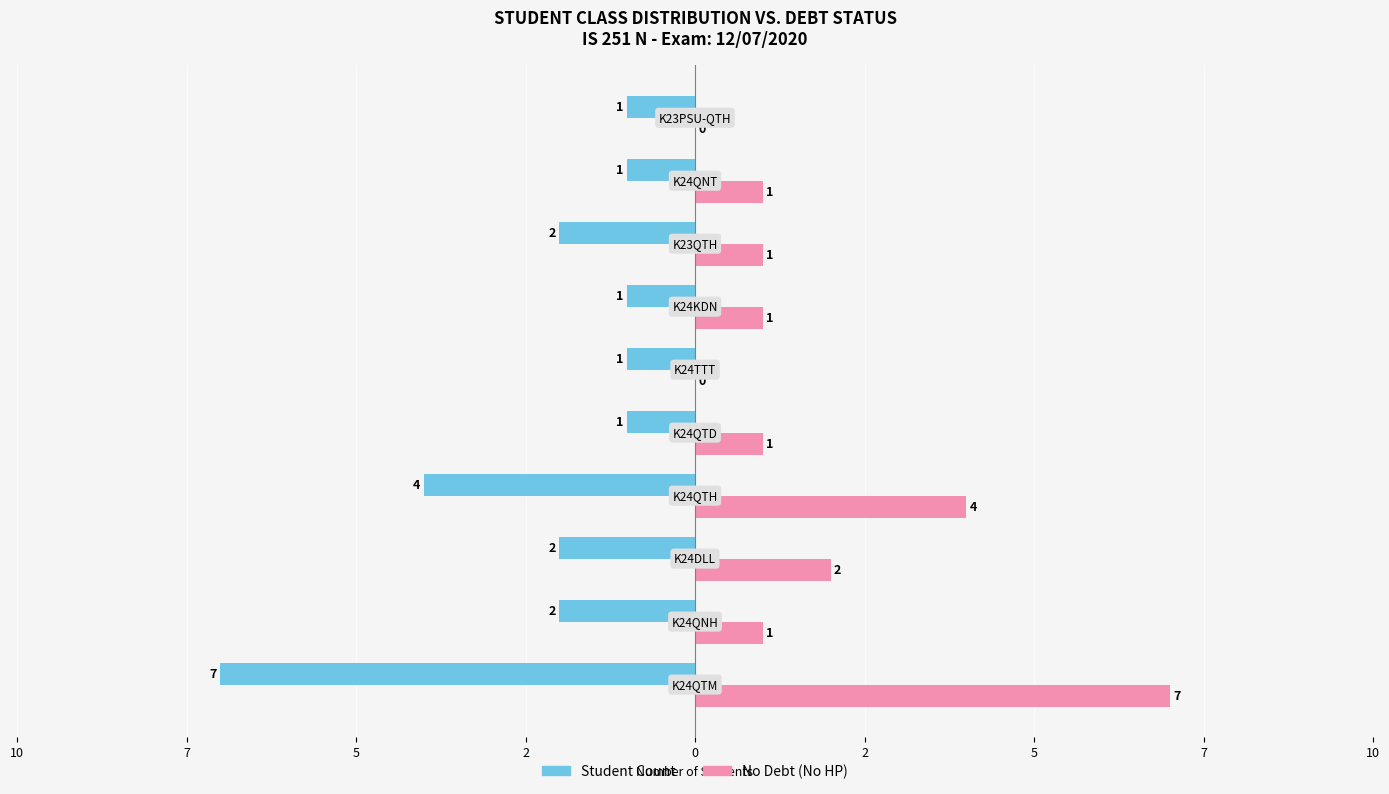

What are all the series names shown in the legend?

Student Count, No Debt (No HP)